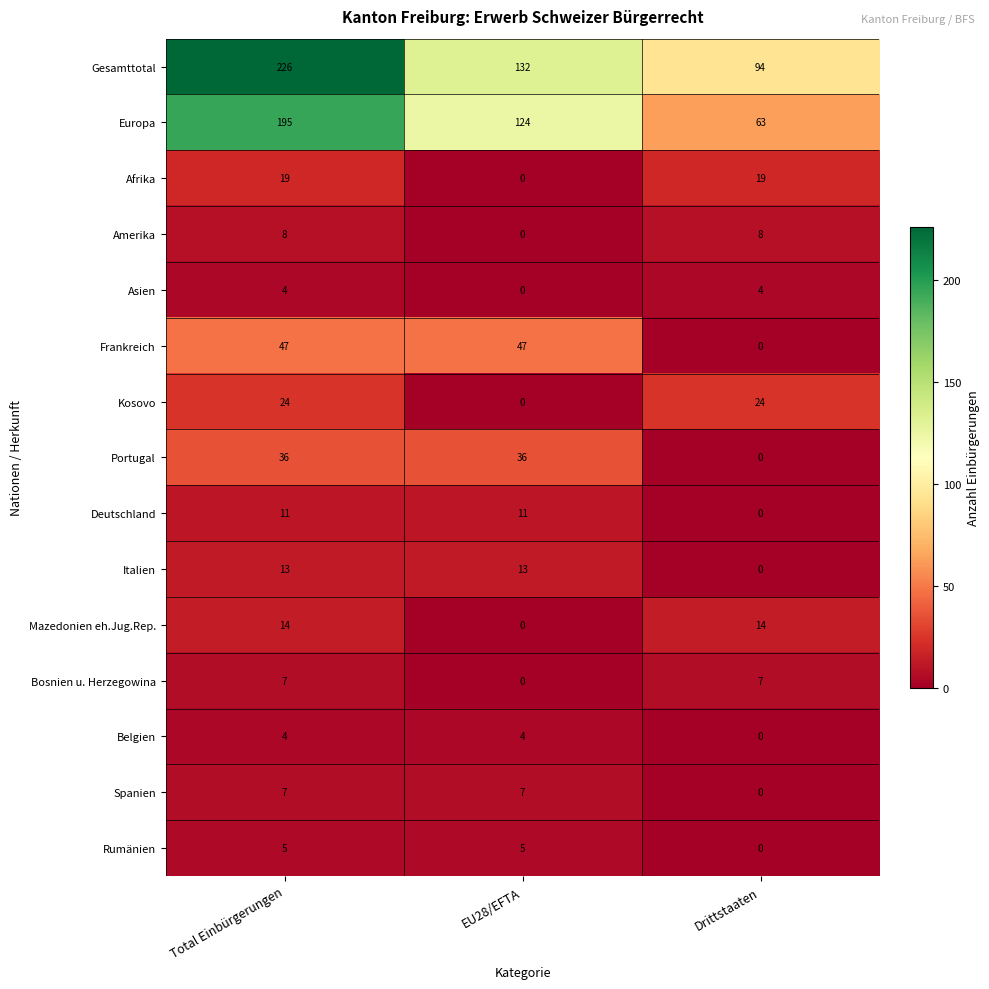

What is the total value across all series at Total Einbürgerungen?

620